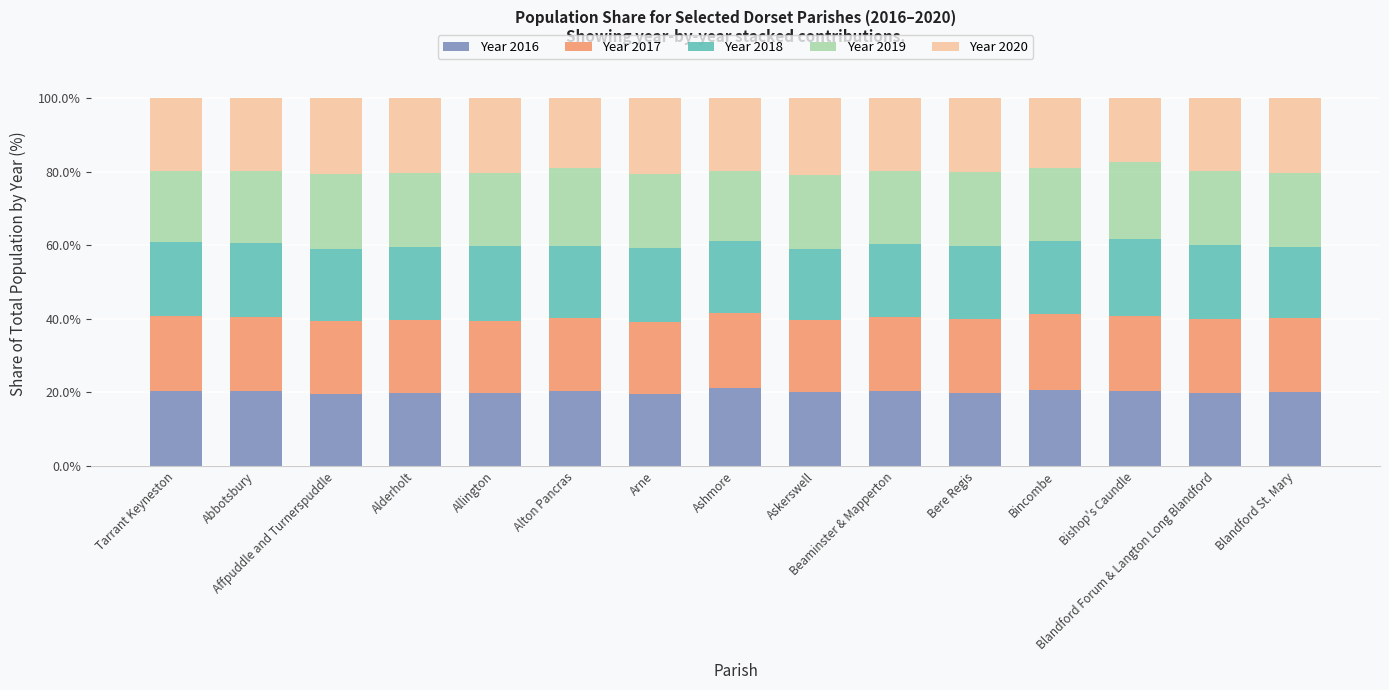

What is the minimum value for Year 2016?

19.6